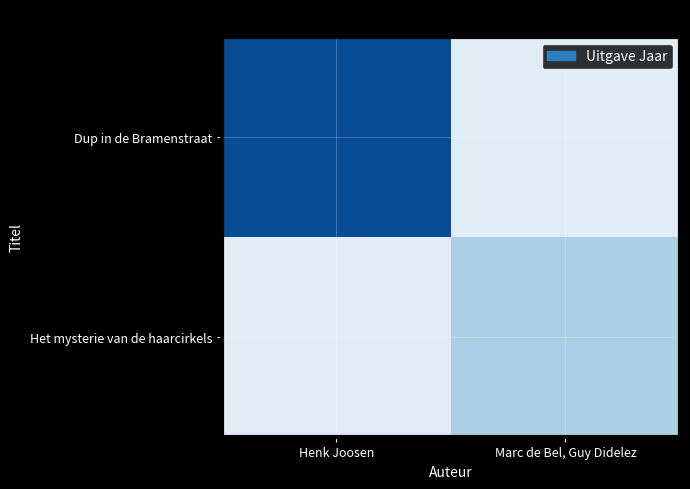

At Henk Joosen, list the series in order from largest to smallest.

Dup in de Bramenstraat, Het mysterie van de haarcirkels